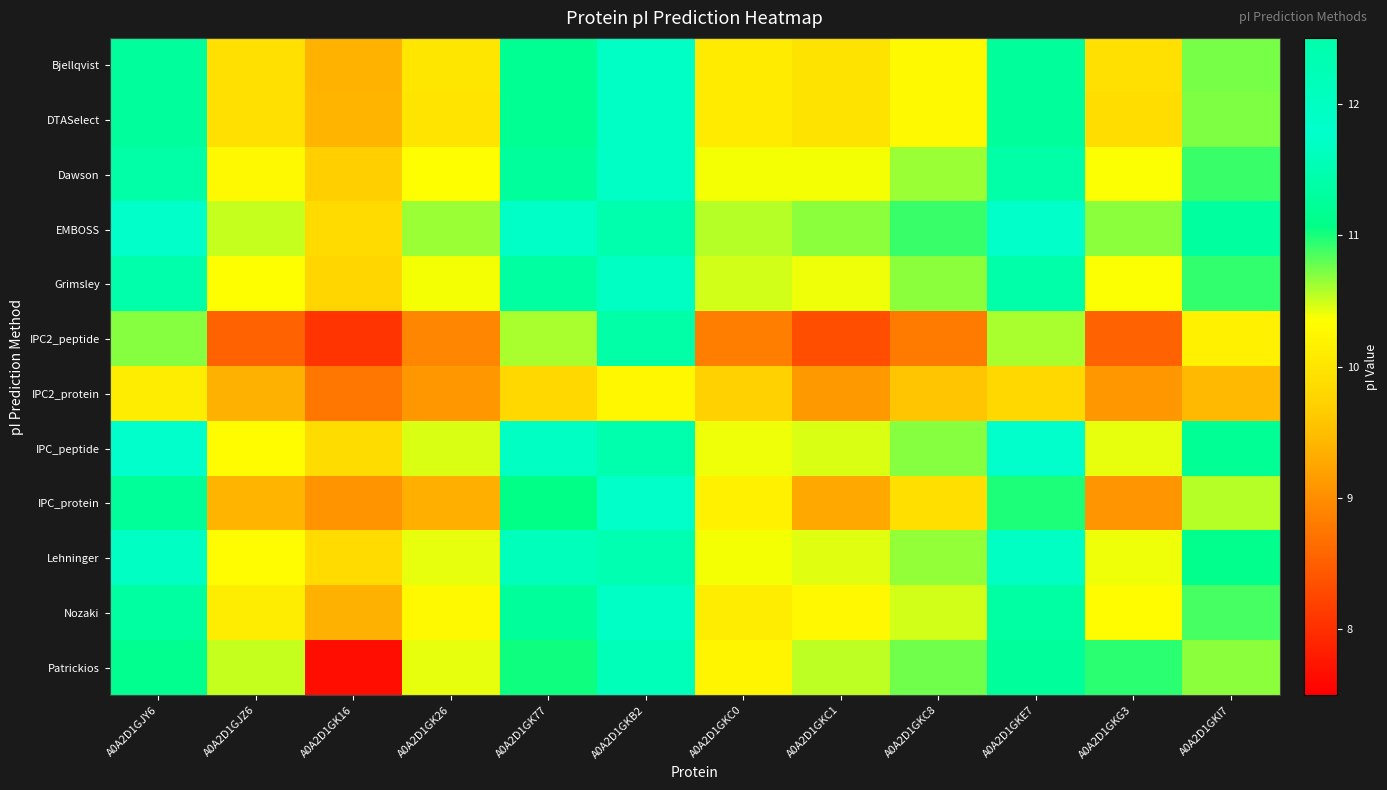

Which category has the lowest value across all series?

A0A2D1GK16